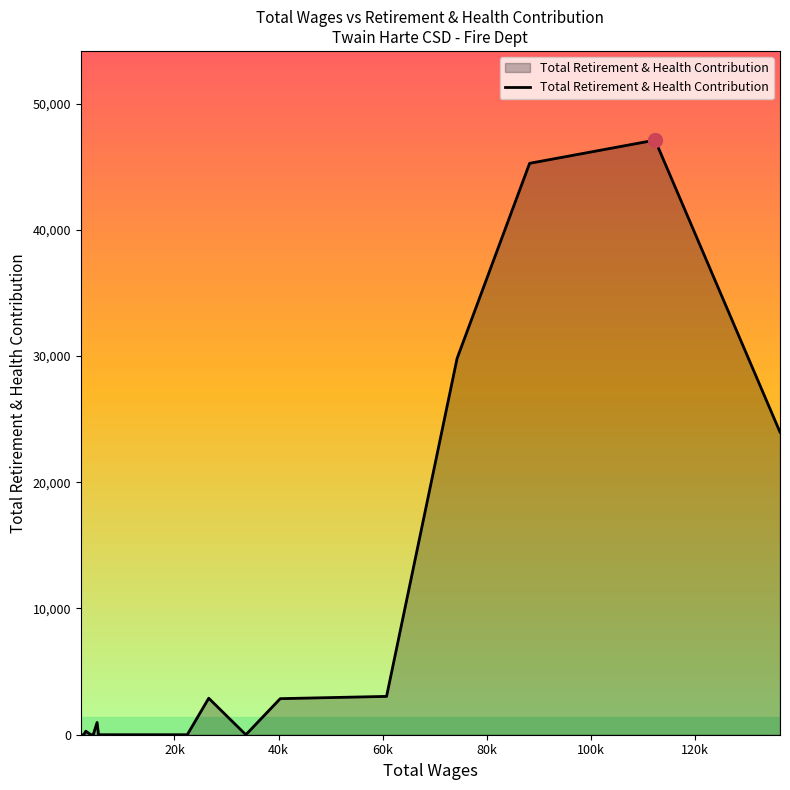

What is the maximum value shown in the chart?

47101